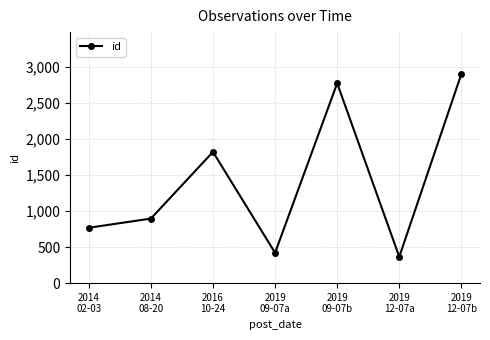

Reading right to left, transcribe all the data shown in this chart.

2901	365	2772	420	1820	895	768